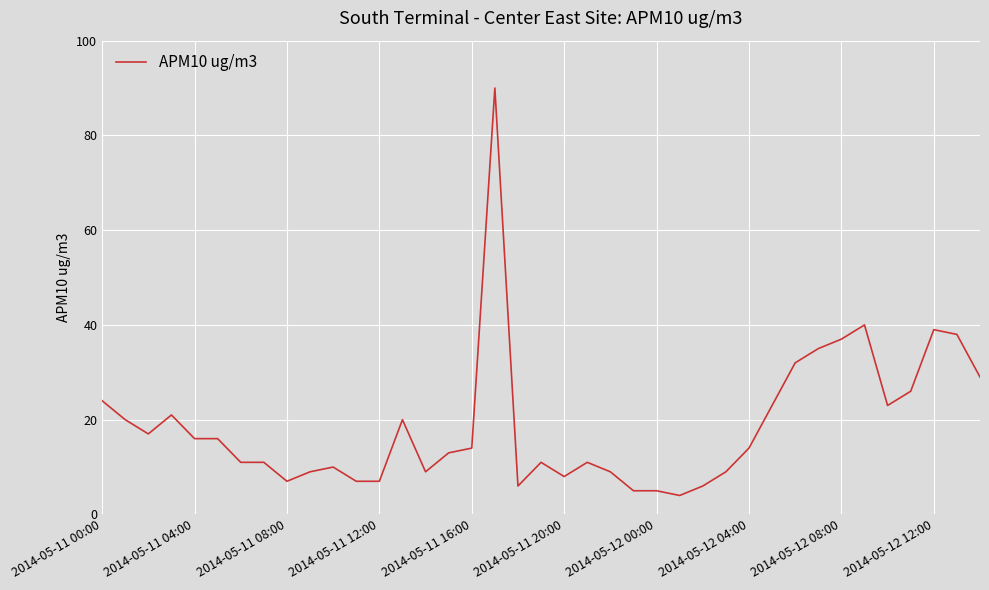

What is the maximum value shown in the chart?

90